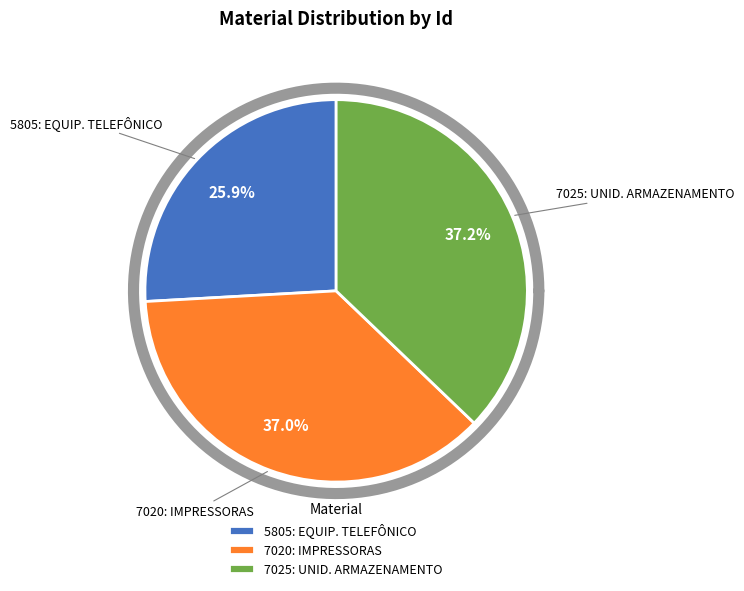

Combined, do 5805: EQUIPAMENTO TELEFÔNICO E TELEGRÁFICO and 7025: UNIDADES DE ARMAZENAMENTO DE ENTRADA account for over 50%?

Yes